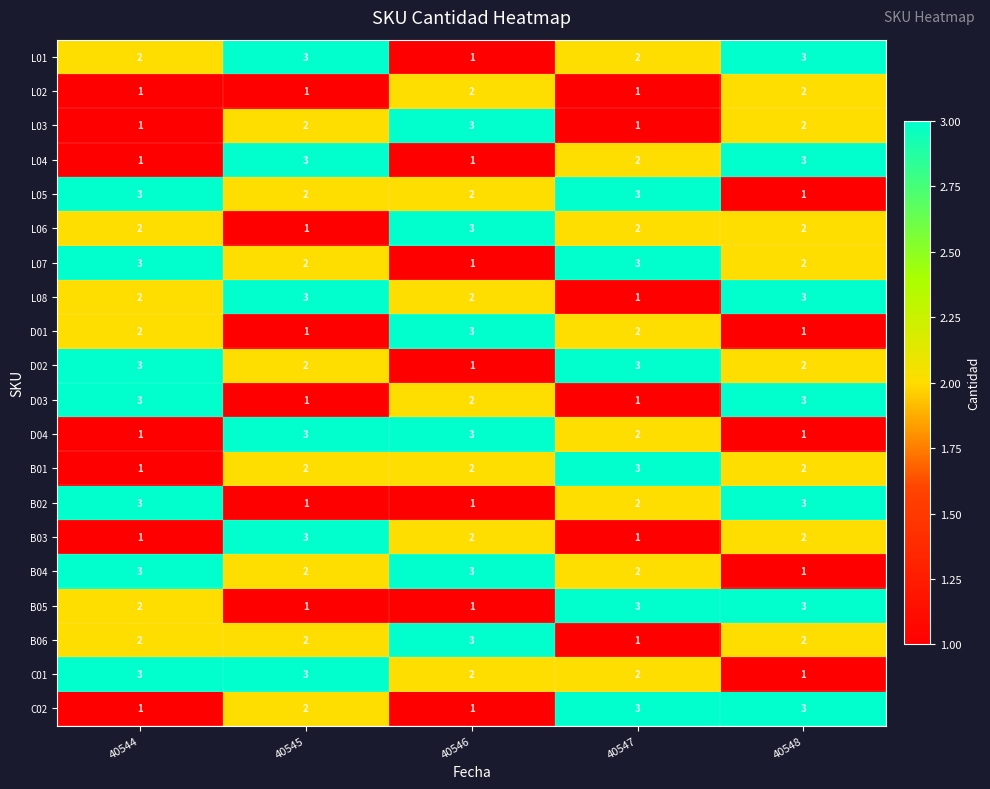

What is the sum of the L05 values at 40545 and 40546?

4